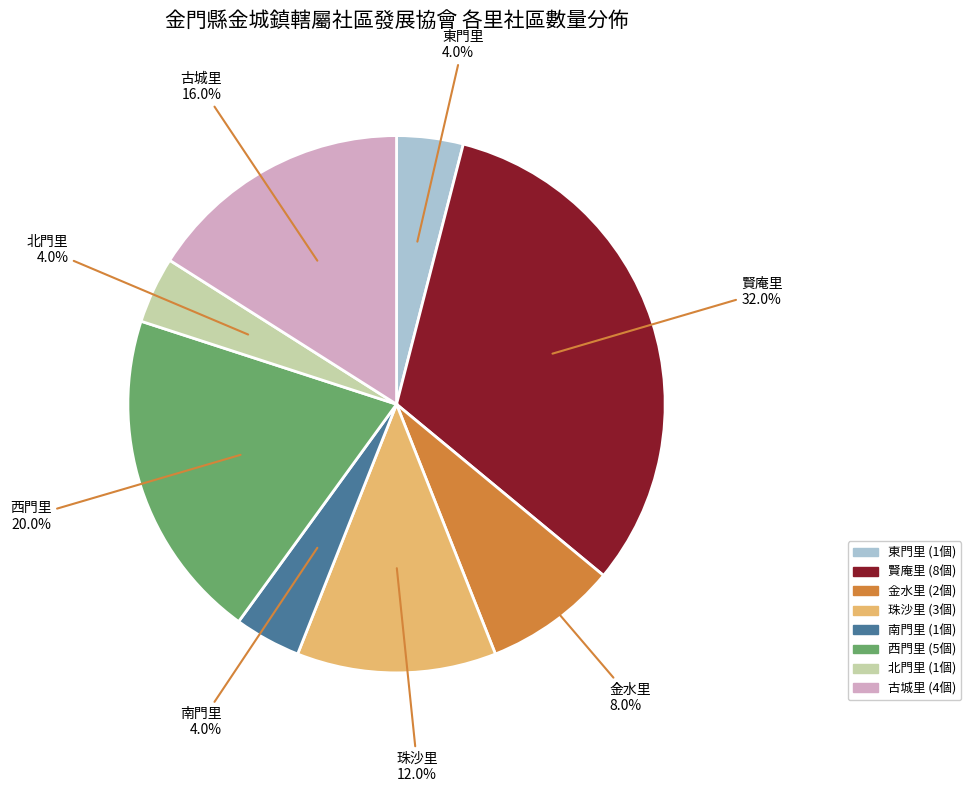

Approximately how many times larger is the value at 珠沙里 compared to 賢庵里?

0.4